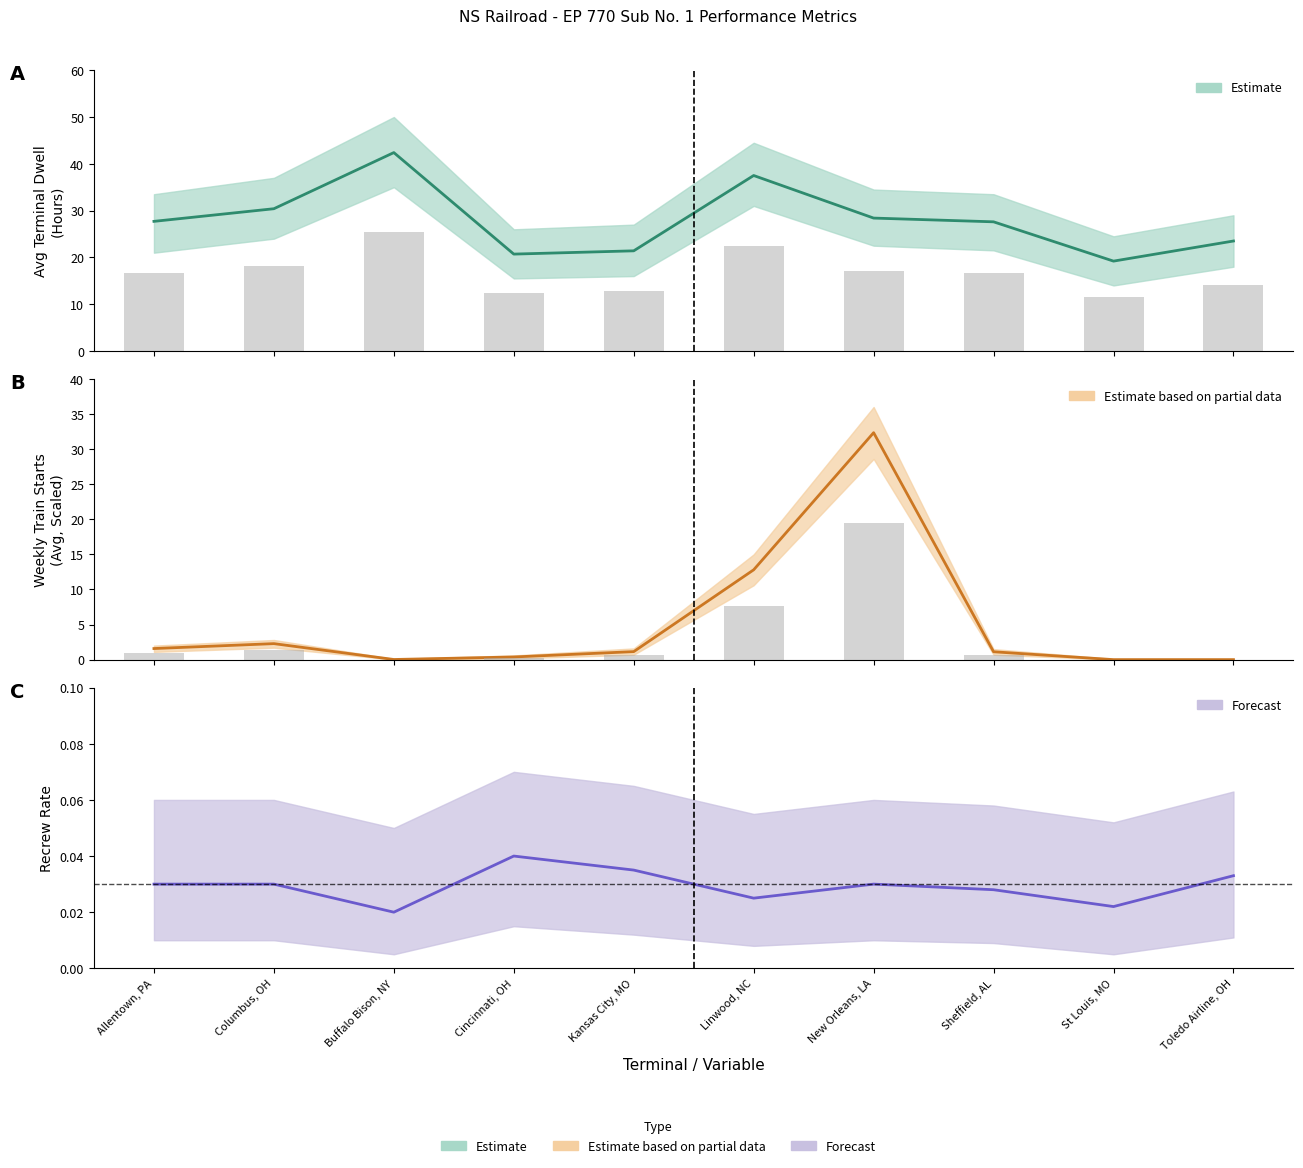

Which label corresponds to the largest value in the chart?

Buffalo Bison, NY